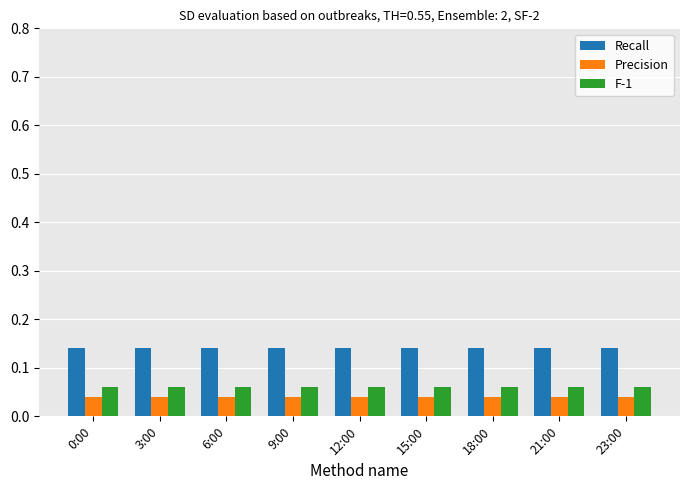

The F-1 series shows 0.0 at 21:00. True or false?

False